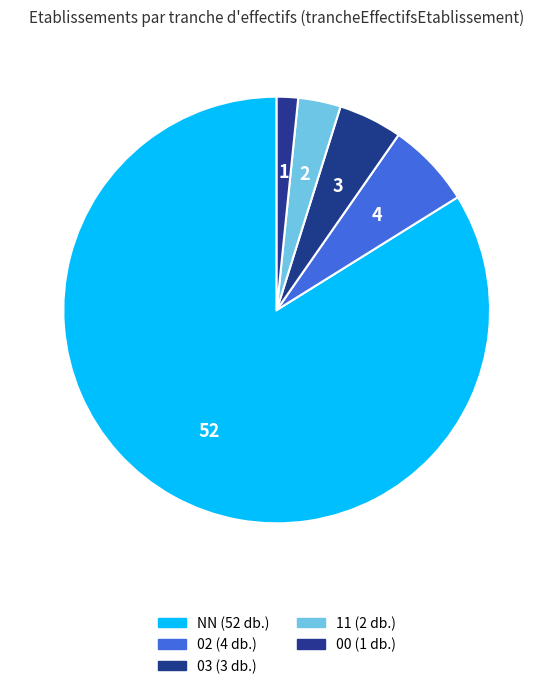

How many segments does this pie chart have?

5